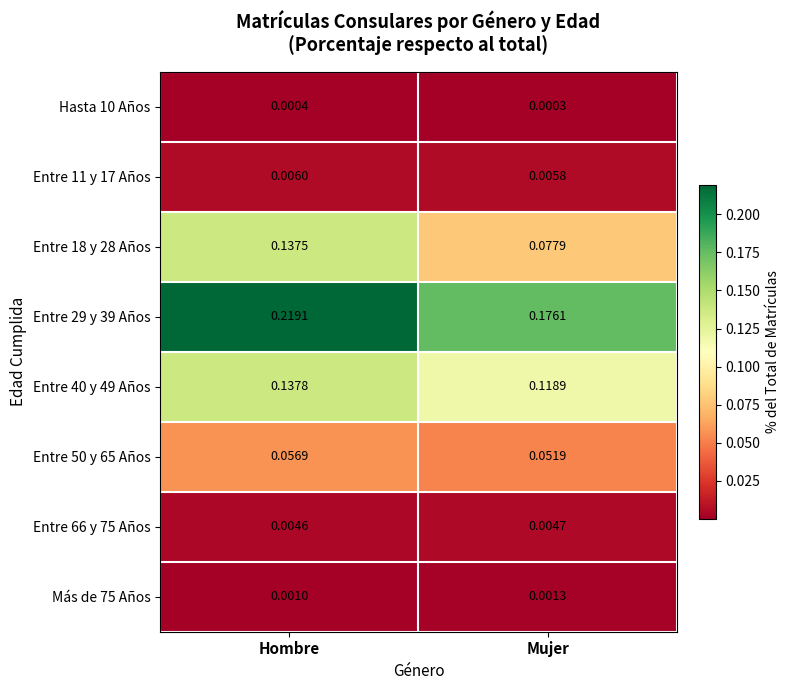

Between Hombre and Mujer, which series saw the biggest shift?

Entre 18 y 28 Años